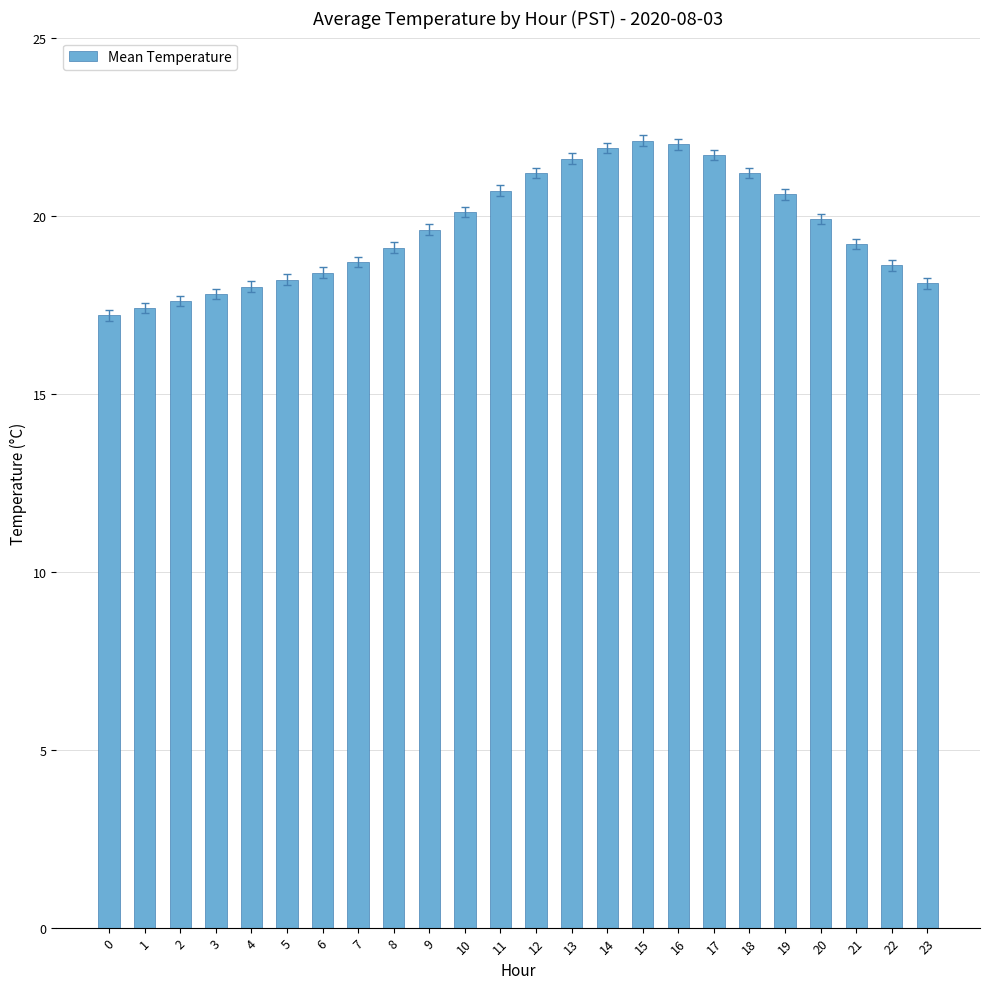

Is it true that the value at 23 is 30.2?

False